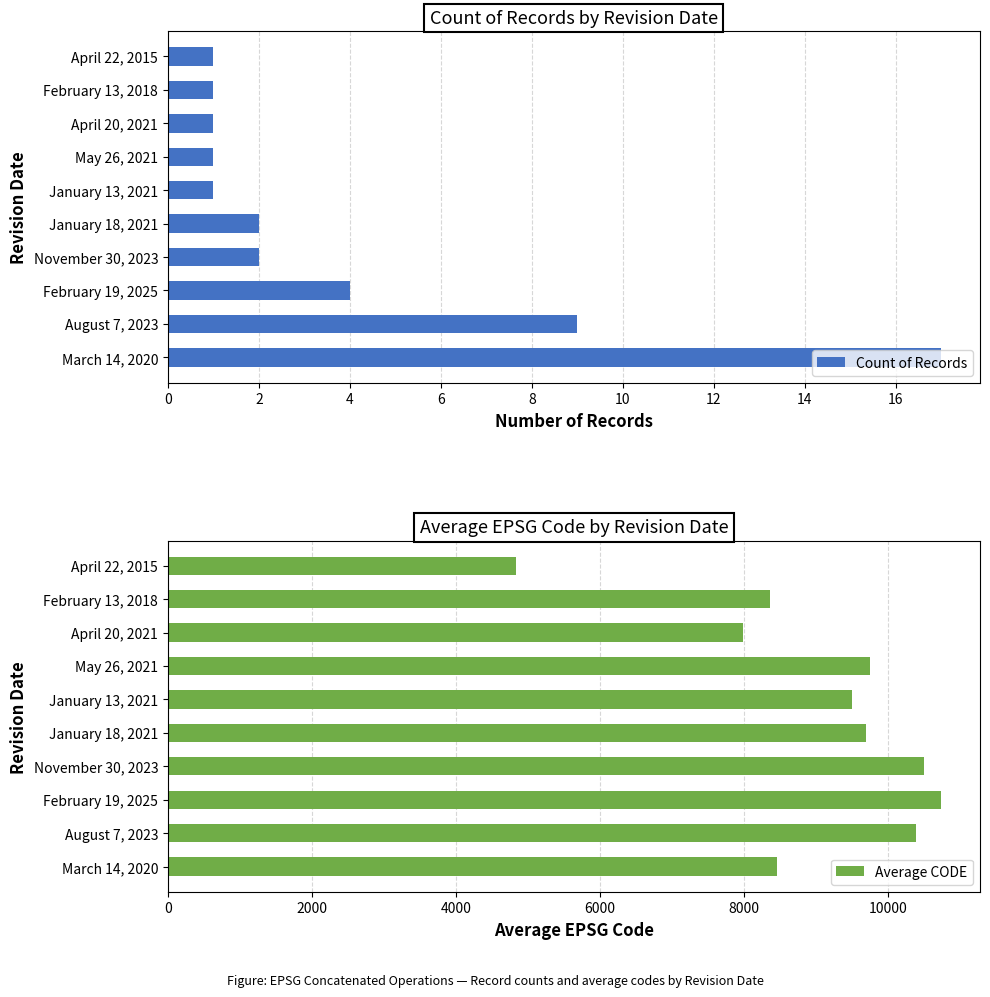

What is the sum of the Average CODE values at February 13, 2018 and January 13, 2021?

17862